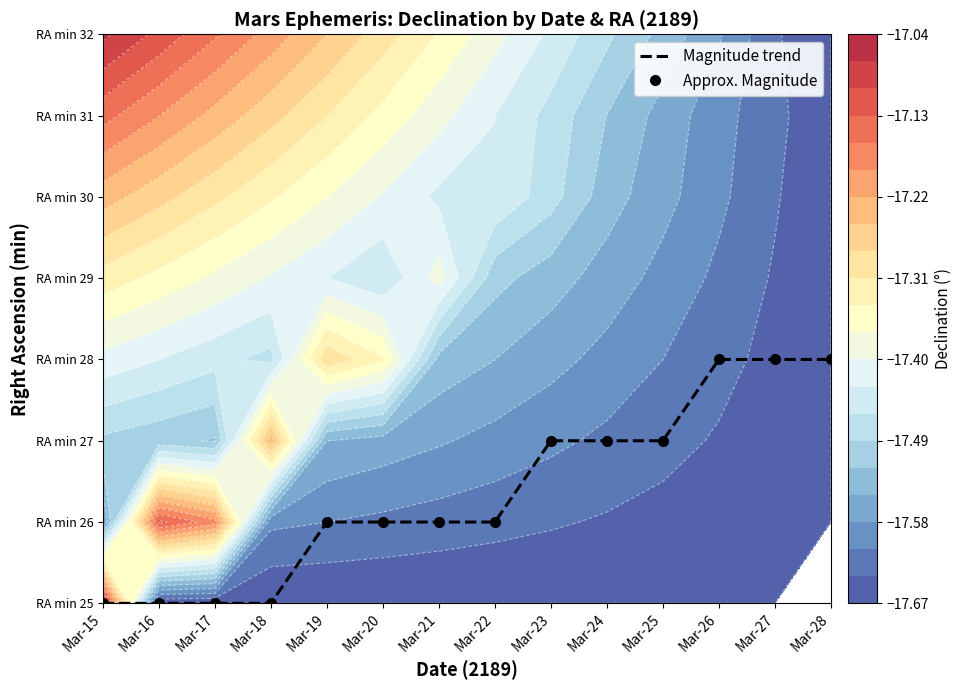

Which category has the lowest value in the Magnitude trend series?

Mar-15